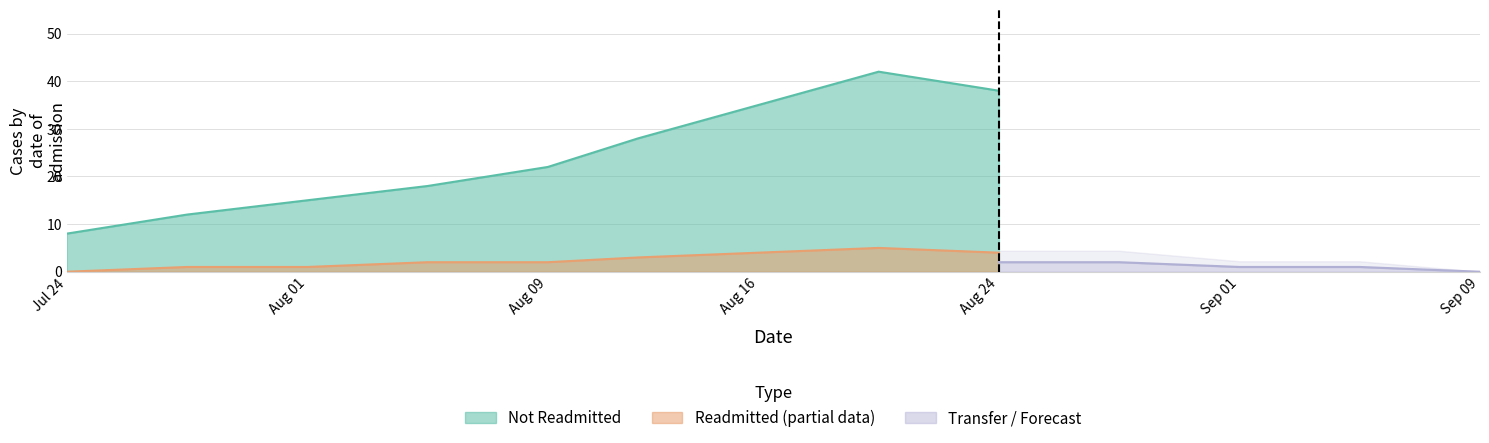

Does the chart display data point markers on the line(s)?

No